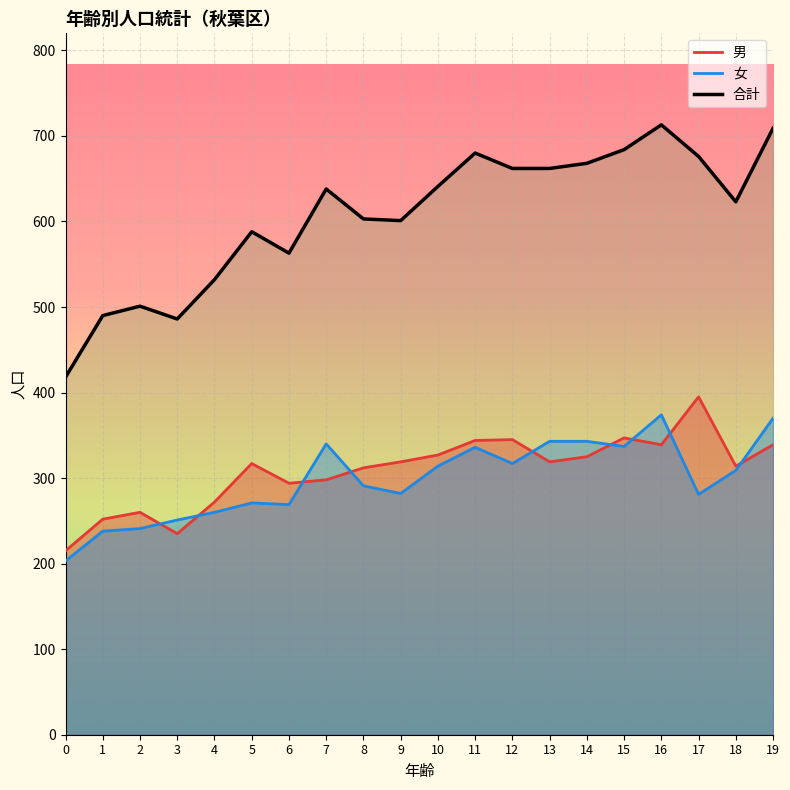

Rank the categories by 女 value from highest to lowest.

16, 19, 13, 14, 7, 15, 11, 12, 10, 18, 8, 9, 17, 5, 6, 4, 3, 2, 1, 0